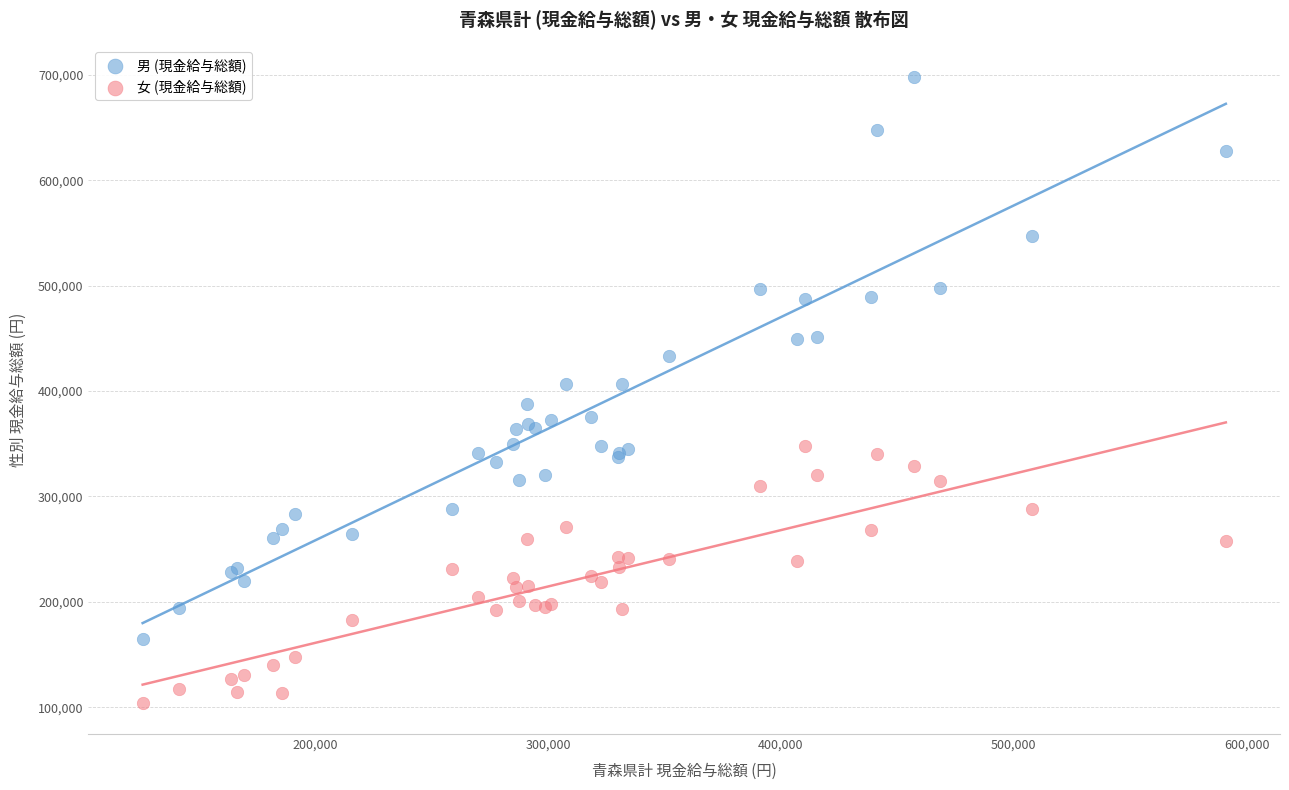

Which series contains the lowest Y value?

女 (現金給与総額)